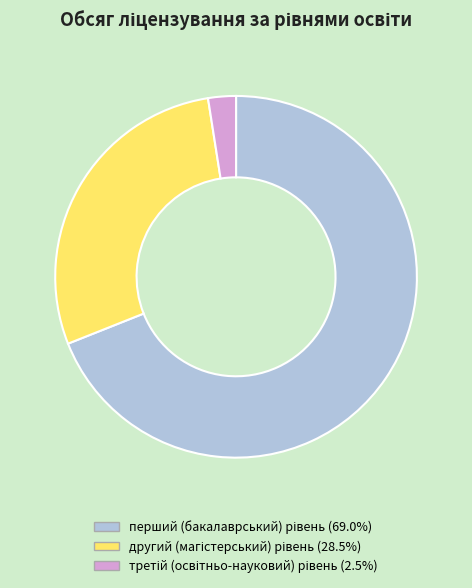

Is there a majority slice in this chart?

Yes